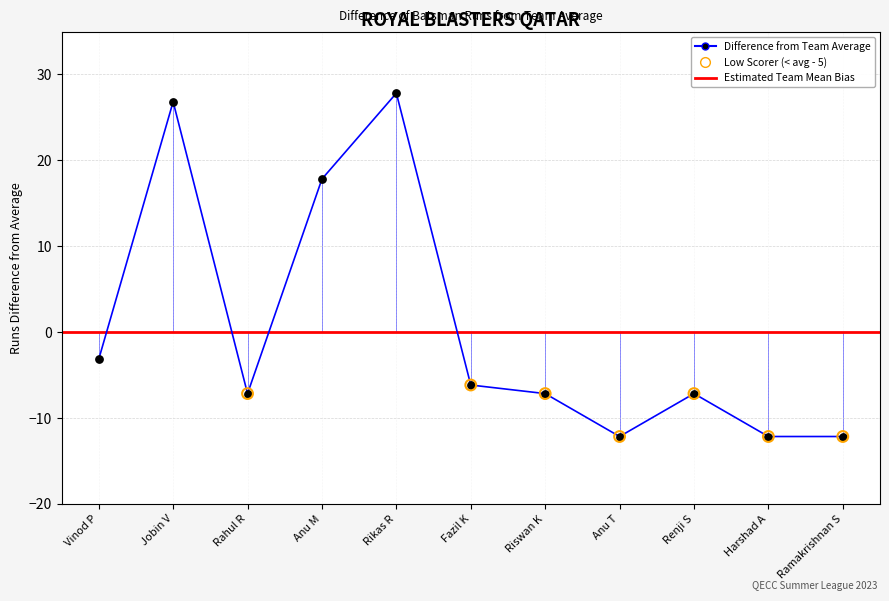

Is the value of Runs at Jobin V greater than the value of Balls at Anu T?

Yes